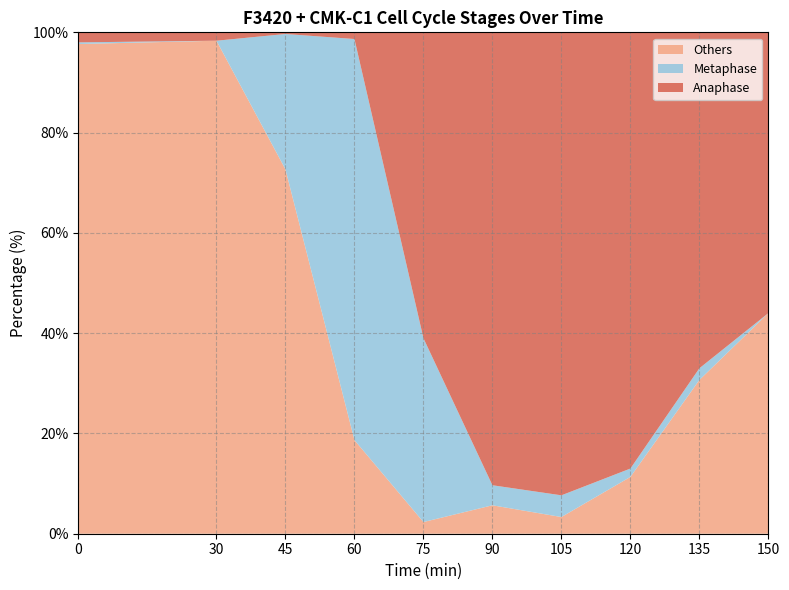

Reading left to right, what are all the values shown in this chart?

Others: 97.7	98.3	72.7	18.7	2.3	5.7	3.3	11.3	30.7	44.0
Metaphase: 0.3	0.0	27.0	80.0	36.7	4.0	4.3	1.7	2.3	0.0
Anaphase: 2.0	1.7	0.3	1.3	61.0	90.3	92.3	87.0	67.0	56.0